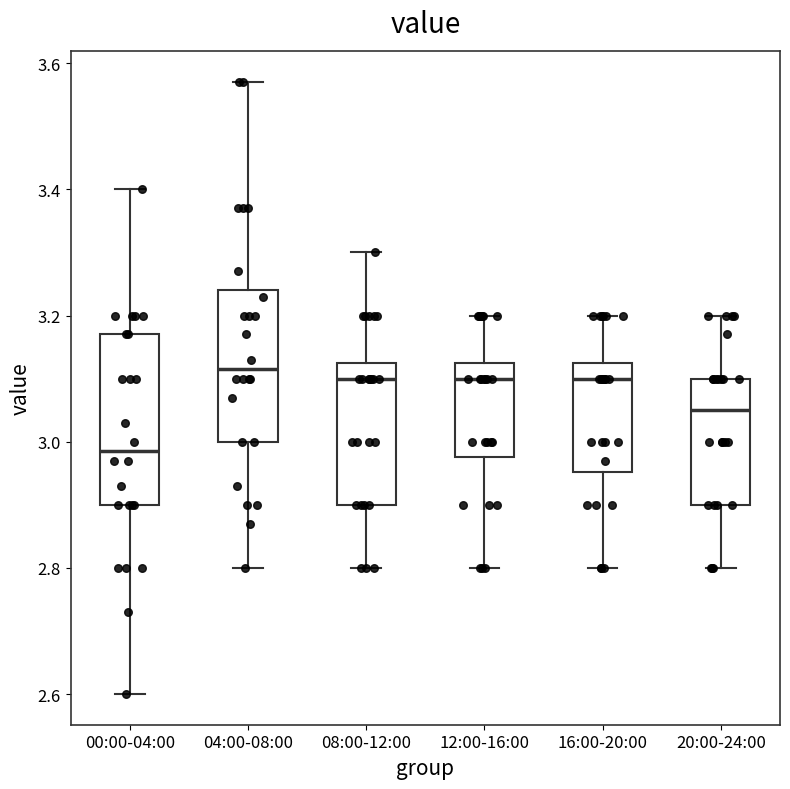

Reading left to right, transcribe this box plot: for each box, give where its median line is, the range the box spans, and where its two whiskers end, as read against the y-axis. The values are not printed on the chart, so give them approximately, as read against the axis.

00:00-04:00: median 2.98, box 2.90 to 3.18, whiskers 2.60 to 3.40
04:00-08:00: median 3.12, box 3.00 to 3.24, whiskers 2.80 to 3.58
08:00-12:00: median 3.10, box 2.90 to 3.12, whiskers 2.80 to 3.30
12:00-16:00: median 3.10, box 2.98 to 3.12, whiskers 2.80 to 3.20
16:00-20:00: median 3.10, box 2.96 to 3.12, whiskers 2.80 to 3.20
20:00-24:00: median 3.06, box 2.90 to 3.10, whiskers 2.80 to 3.20